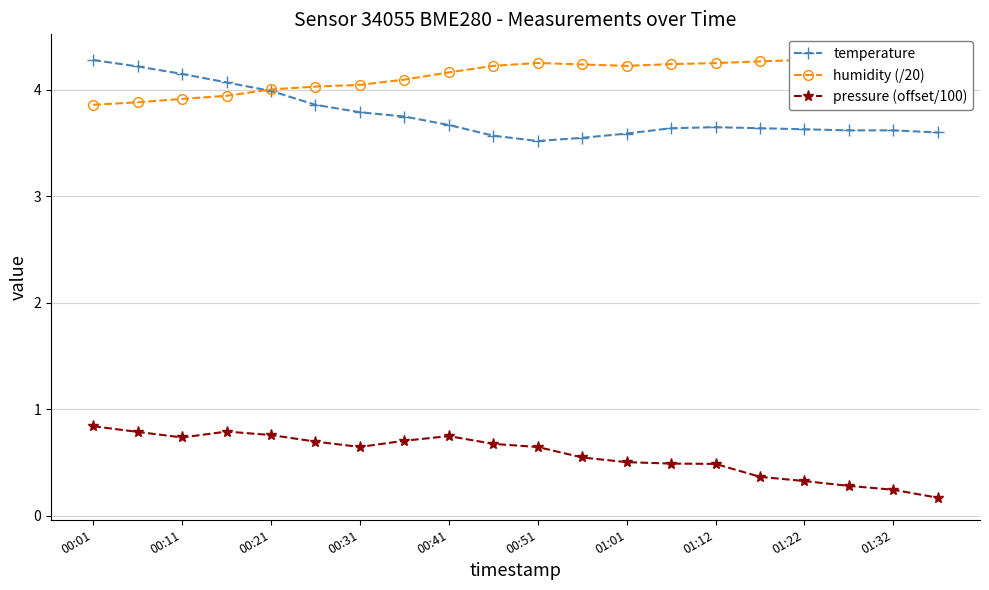

Reading left to right, list all the values displayed in this chart.

temperature: 4.3	4.2	4.2	4.1	4.0	3.9	3.8	3.8	3.7	3.6	3.5	3.5	3.6	3.6	3.6	3.6	3.6	3.6	3.6	3.6
humidity (/20): 3.9	3.9	3.9	3.9	4.0	4.0	4.0	4.1	4.2	4.2	4.3	4.2	4.2	4.2	4.3	4.3	4.3	4.3	4.3	4.3
pressure (offset/100): 0.8	0.8	0.7	0.8	0.8	0.7	0.6	0.7	0.7	0.7	0.6	0.5	0.5	0.5	0.5	0.4	0.3	0.3	0.2	0.2